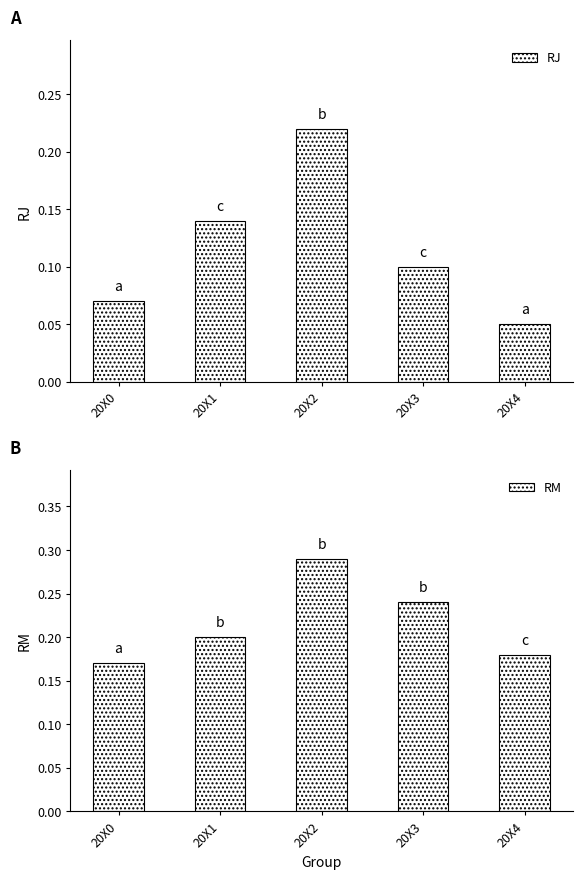

At which category is the sum across all series the highest?

20X2